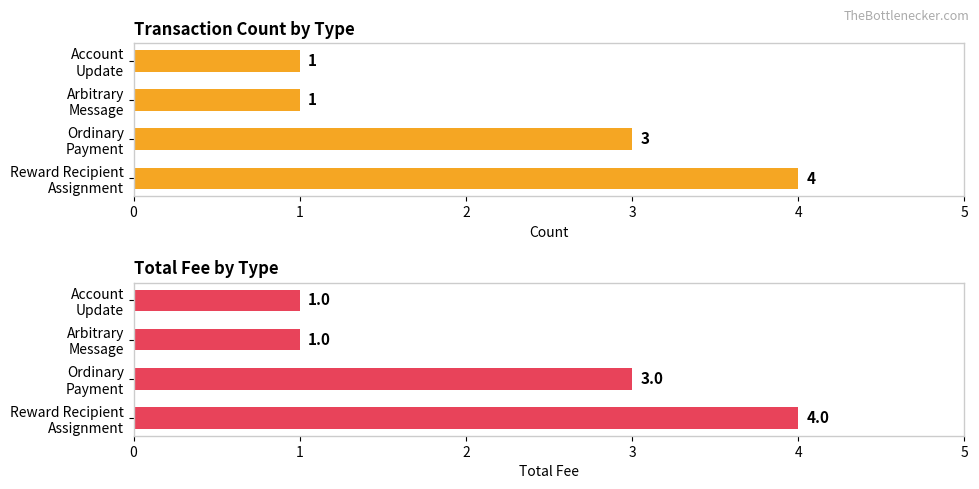

What is the difference between the maximum and second lowest values in the Count series?

3